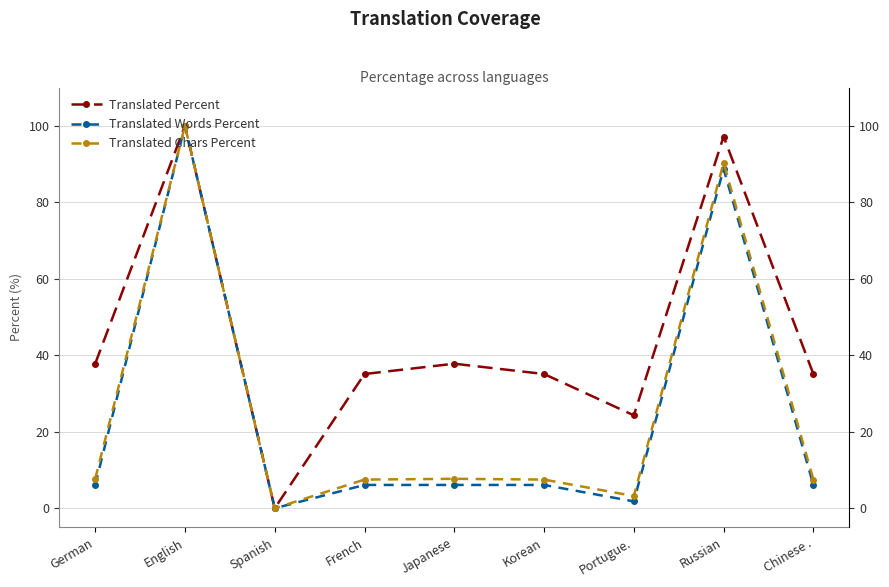

What is the average value of the Translated Percent series?

44.7